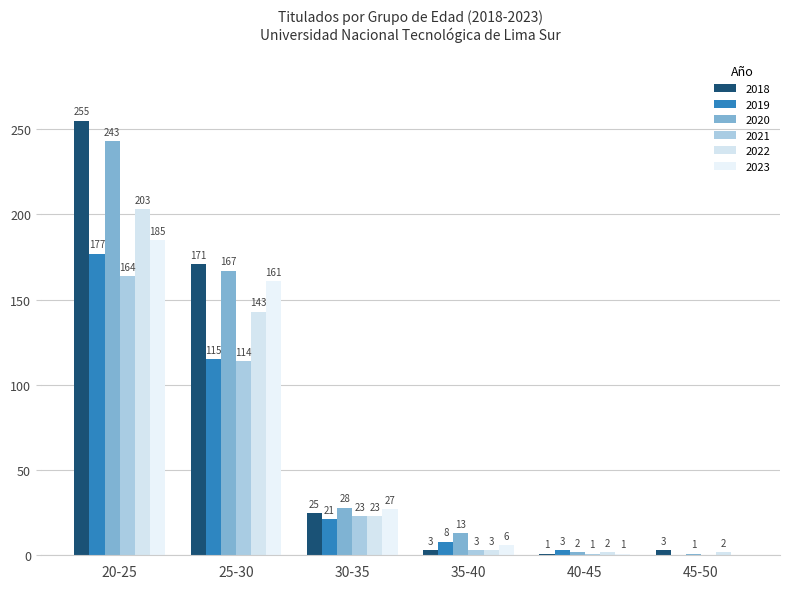

Where does the 2023 series first go above 27?

20-25